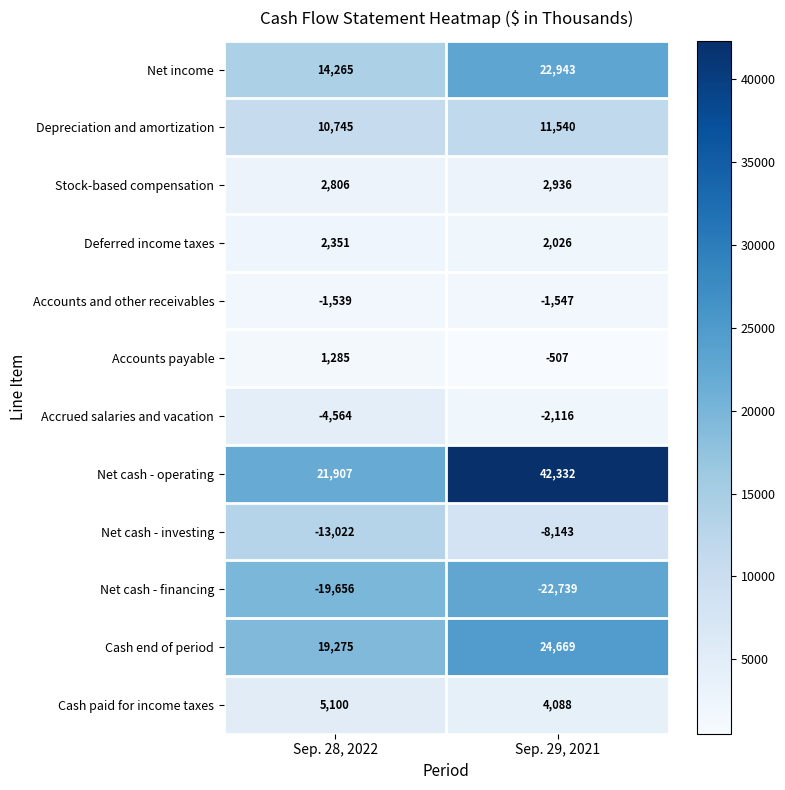

At Sep. 28, 2022, list the series in order from largest to smallest.

Net cash - operating, Cash end of period, Net income, Depreciation and amortization, Cash paid for income taxes, Stock-based compensation, Deferred income taxes, Accounts payable, Accounts and other receivables, Accrued salaries and vacation, Net cash - investing, Net cash - financing